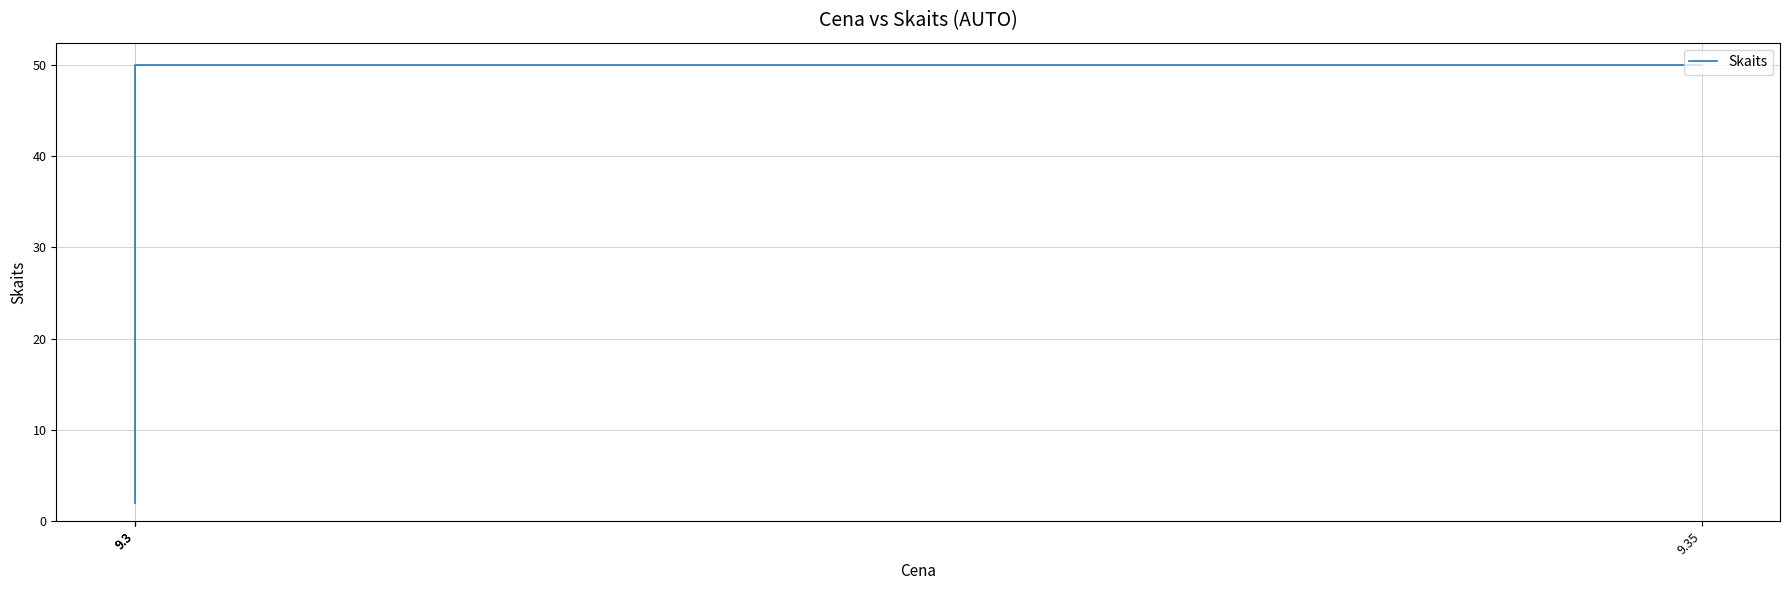

Rank the categories by value from highest to lowest.

9.35, 9.3, 9.3, 9.3